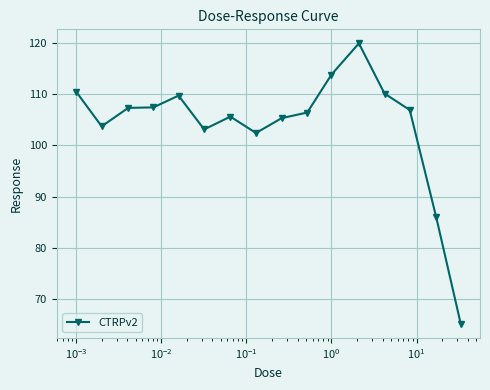

Is this an area chart (filled region under the line)?

No